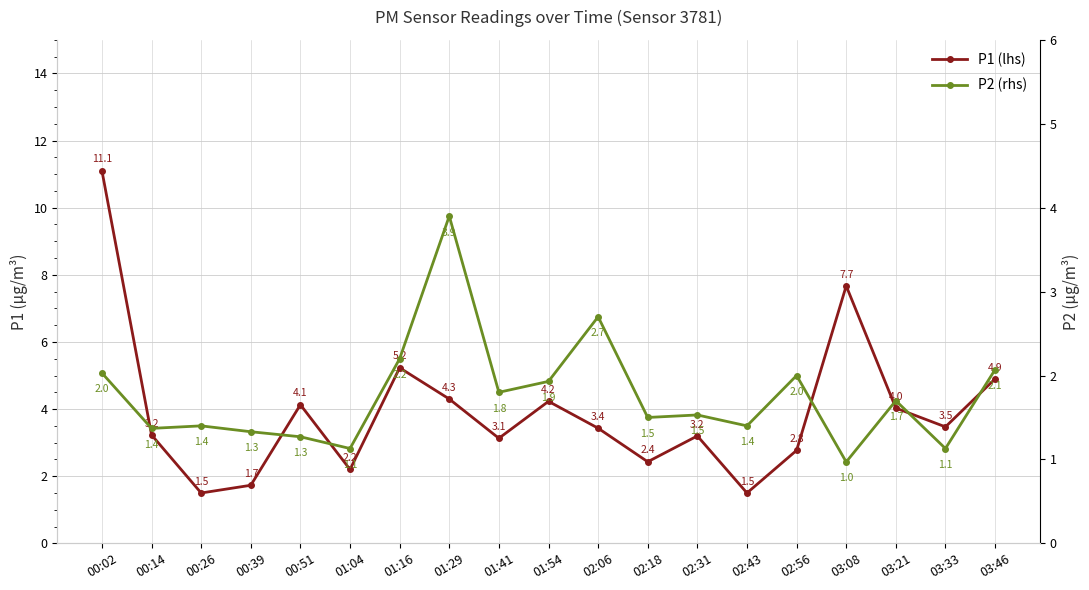

What is the difference between the maximum and minimum values in the P1 (lhs) series?

9.6